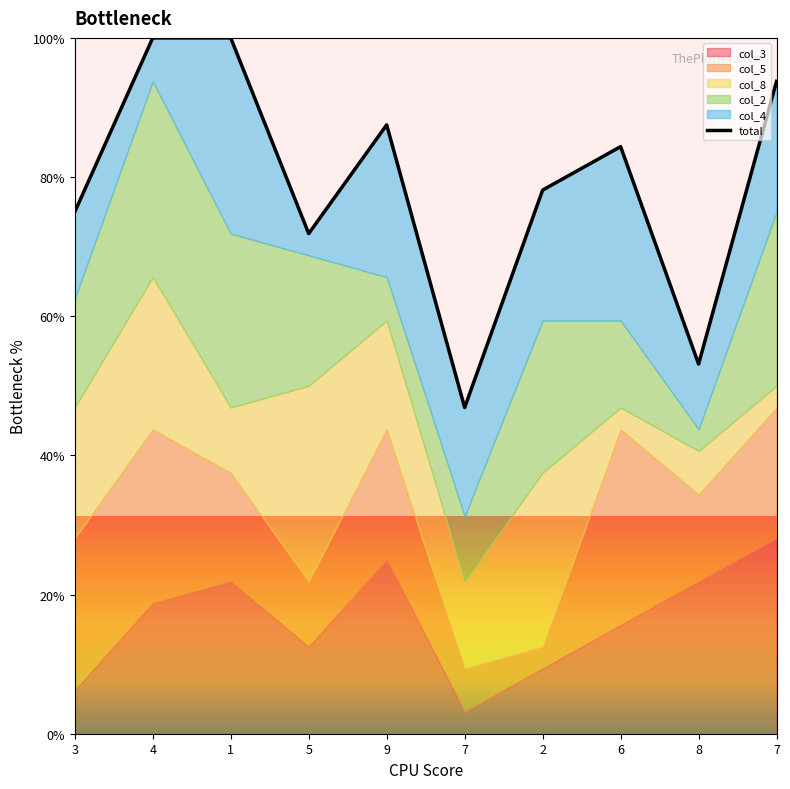

List the labels in order of value, largest first.

4, 1, 7, 9, 6, 2, 3, 5, 8, 7